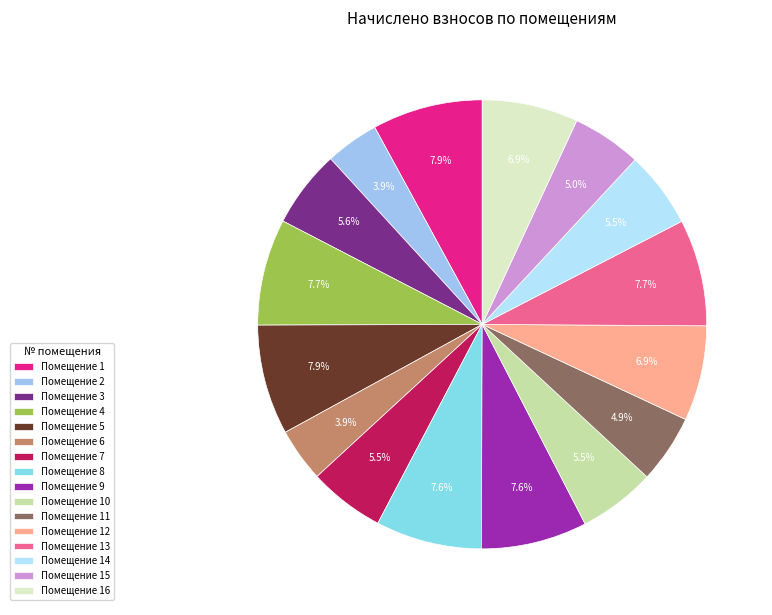

How many slices are in this pie chart?

16